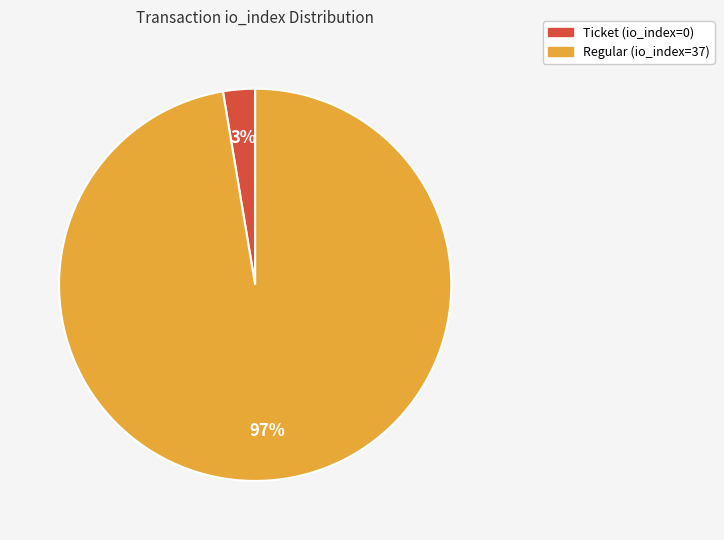

Which slice represents more than half of the pie?

Regular (io_index=37)